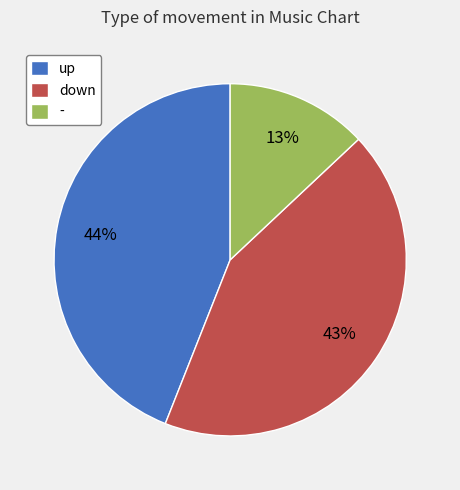

Is there a majority slice in this chart?

No